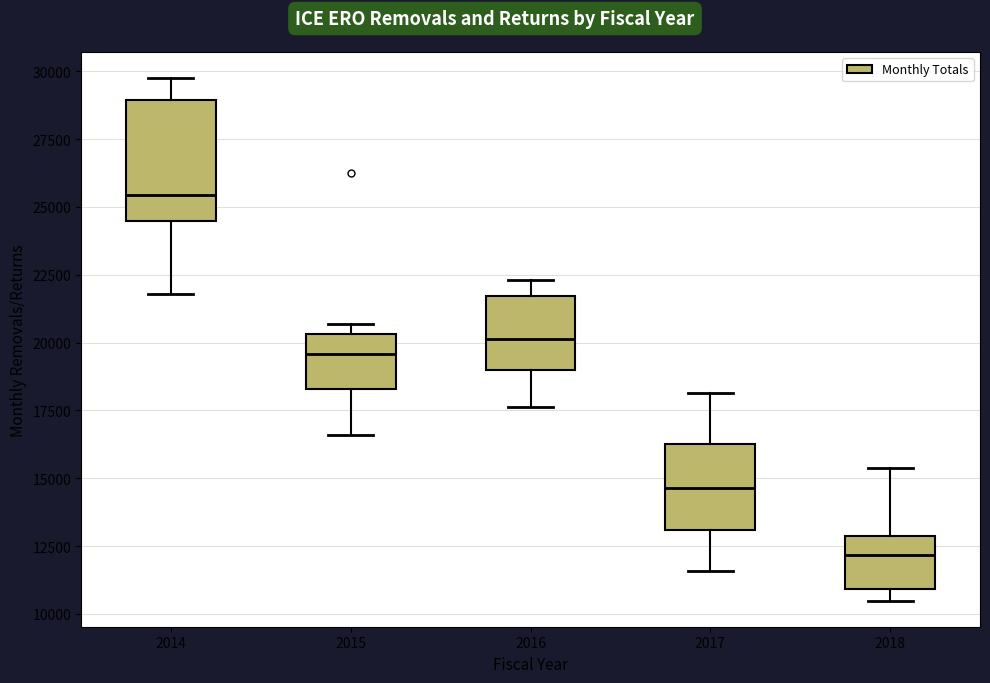

Where does the upper whisker of the box at x = 2014 end on the y-axis? The values are not printed on the chart, so give them approximately, as read against the axis.

30000